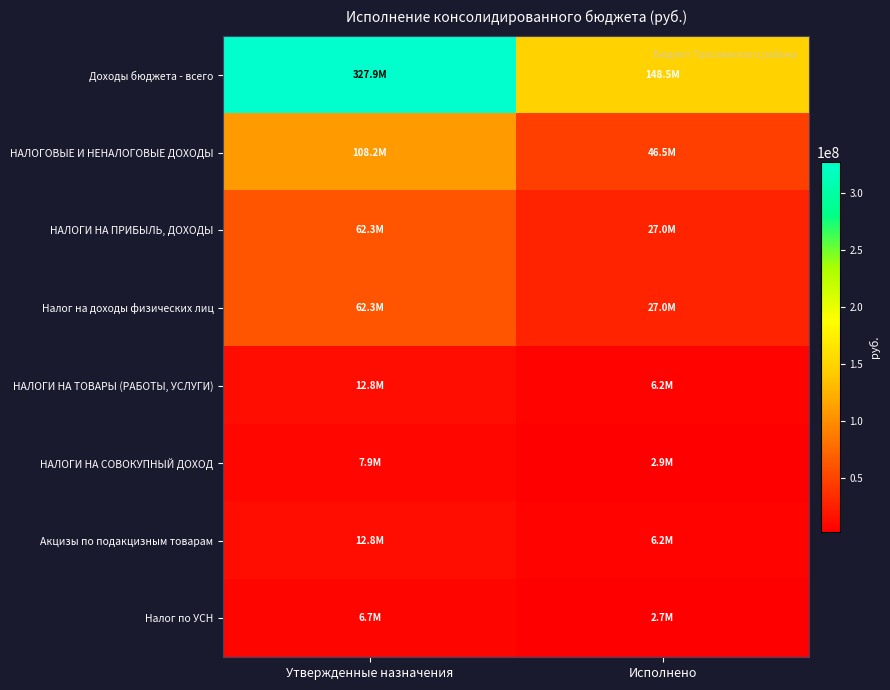

What is the total value across all series at Утвержденные назначения?

600836172.5